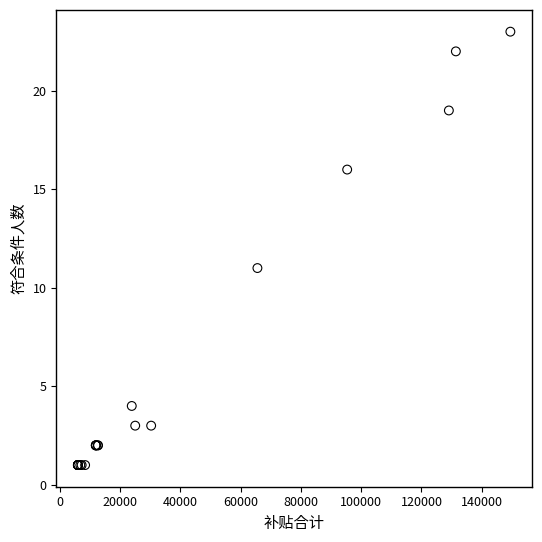

What Y value in the scatter plot is closest to 12?

11